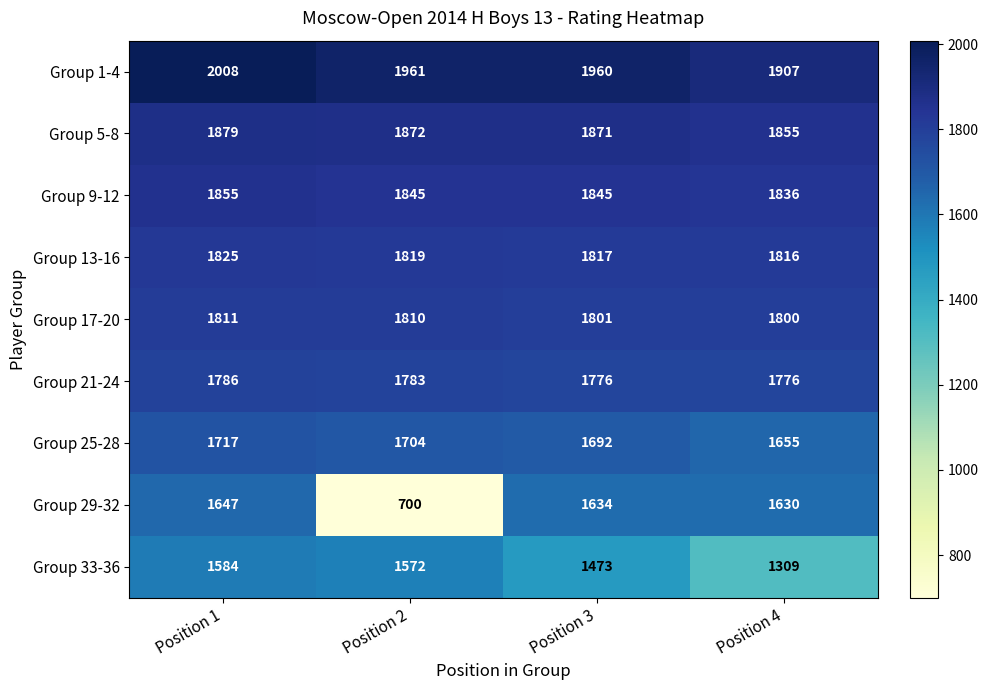

The value of Group 9-12 at Position 2 is 2963. True or false?

False